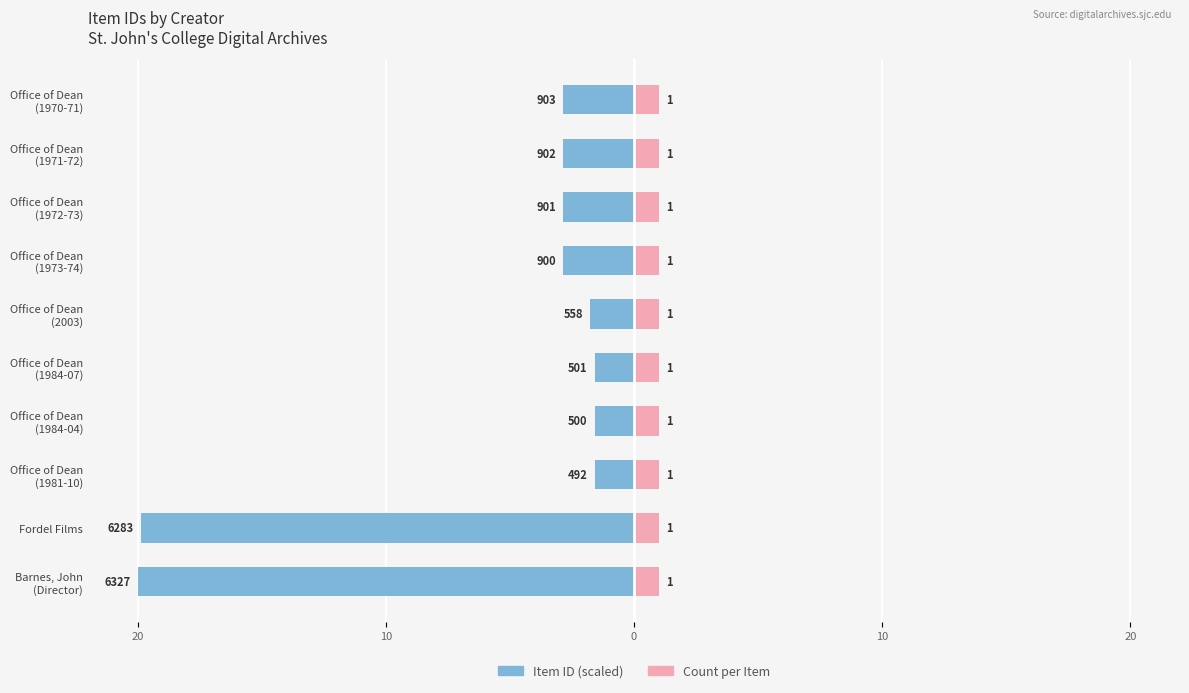

What is the approximate value of Item ID (scaled) at Barnes, John (Director)?

-20.0